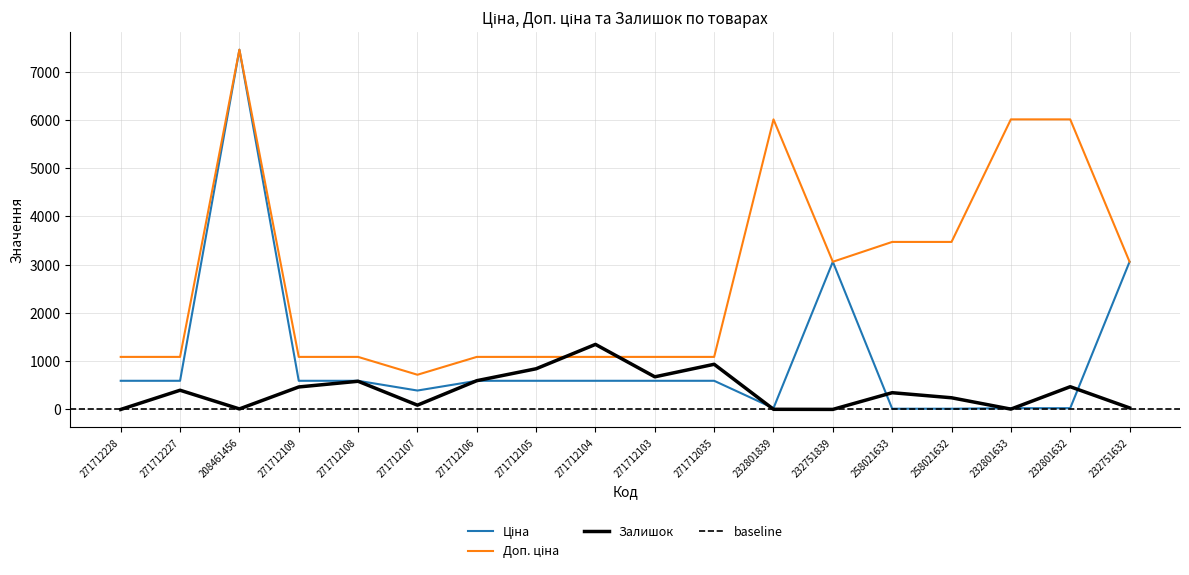

How many intersections are there between Ціна and Залишок?

6